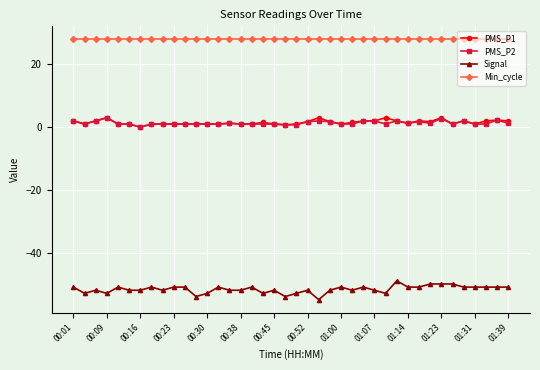

Which series has the largest range (max minus min)?

Signal